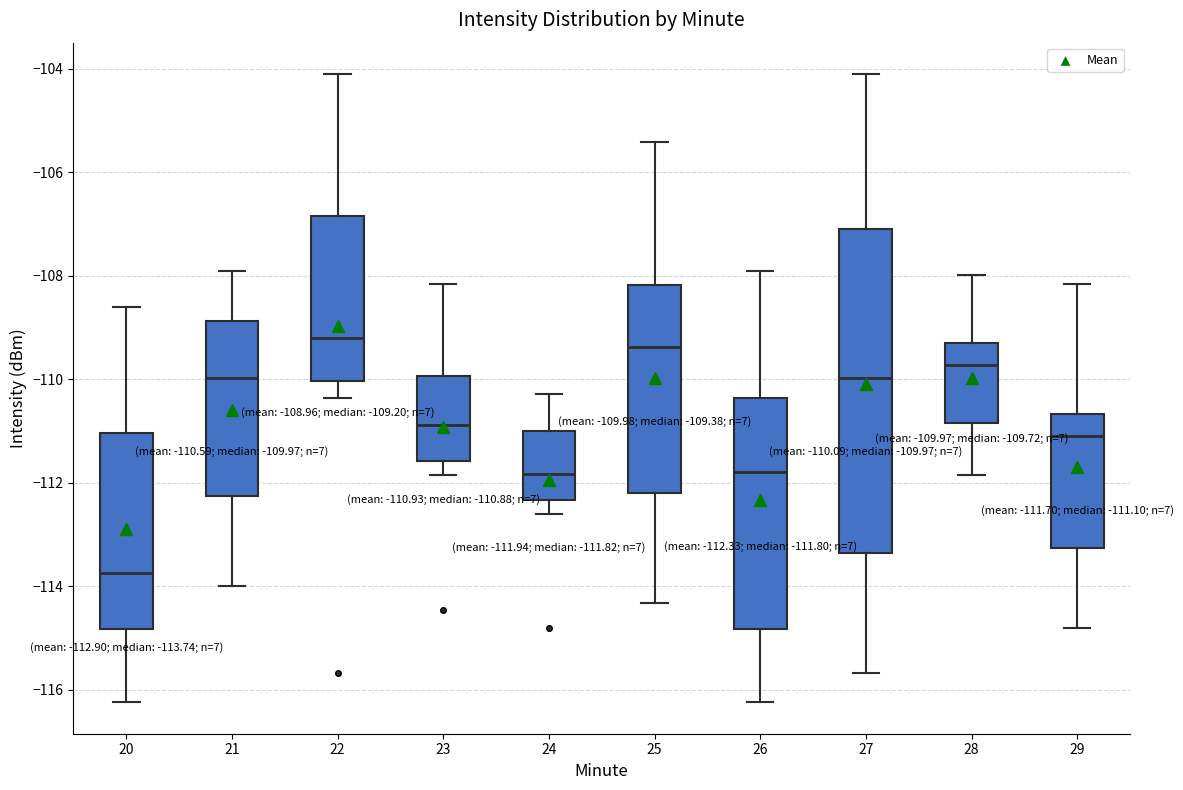

Which box is the tallest, from its lower edge to its upper edge?

27